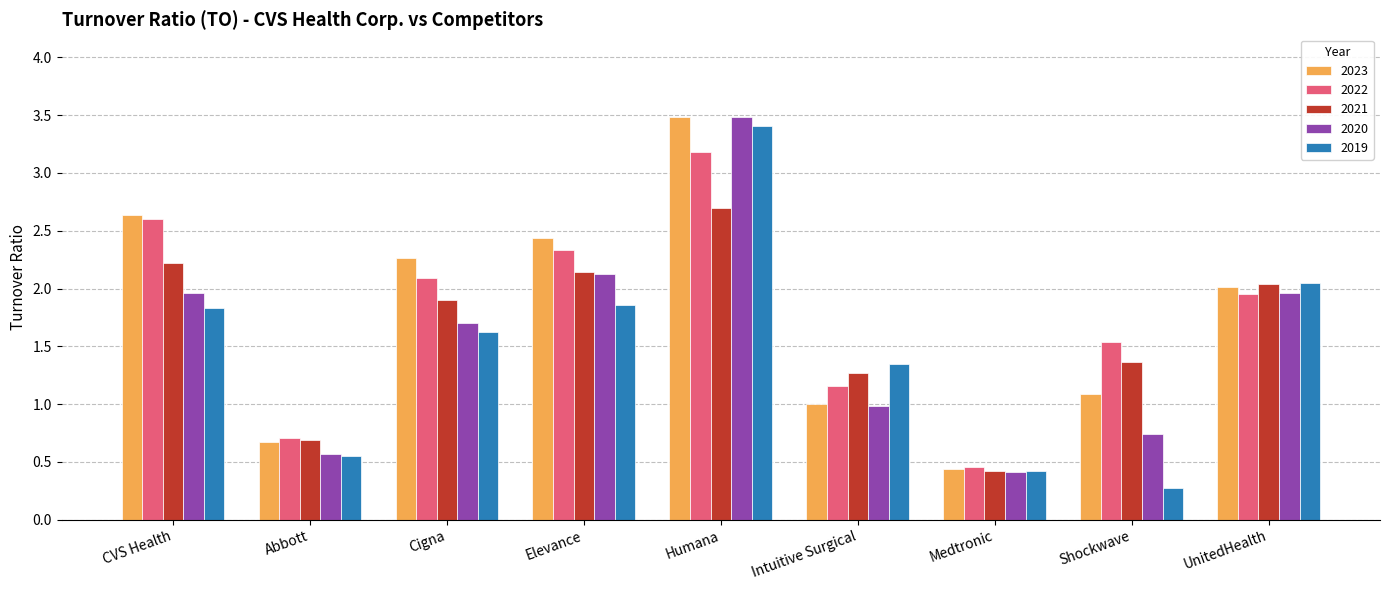

What is the sum of all 2023 values?

16.0